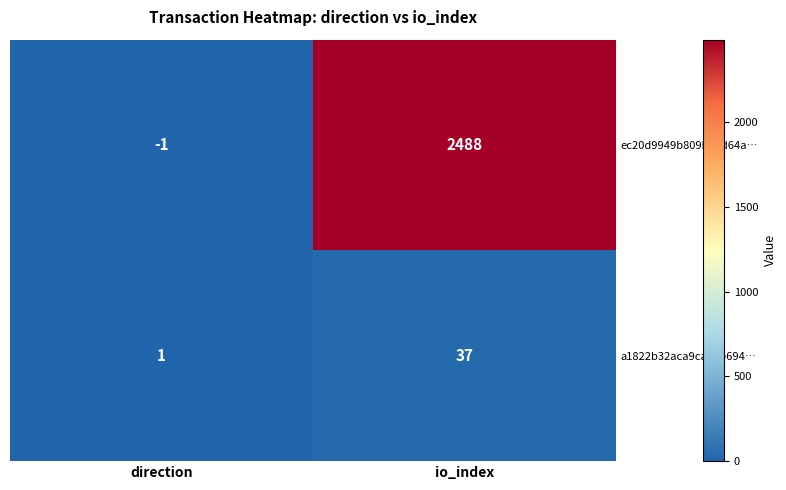

Between direction and io_index, which series saw the biggest shift?

ec20d9949b809b3ed64a…